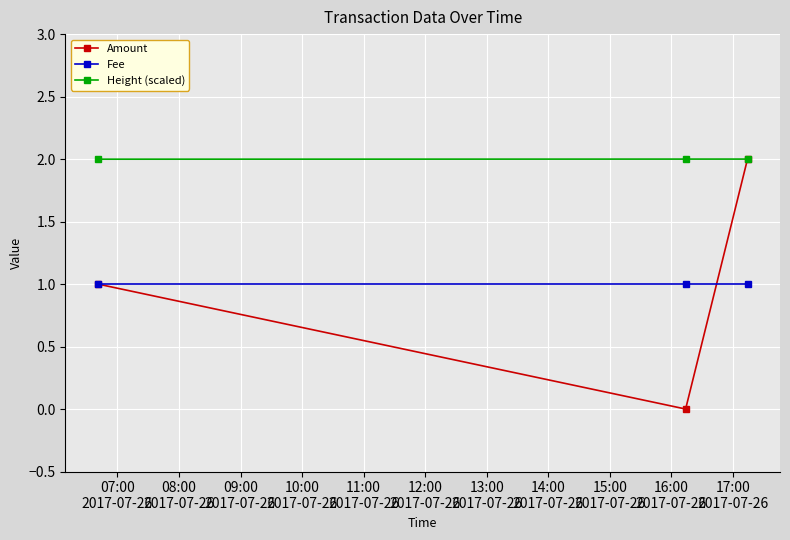

Which series has the largest total across all categories?

Height (scaled)